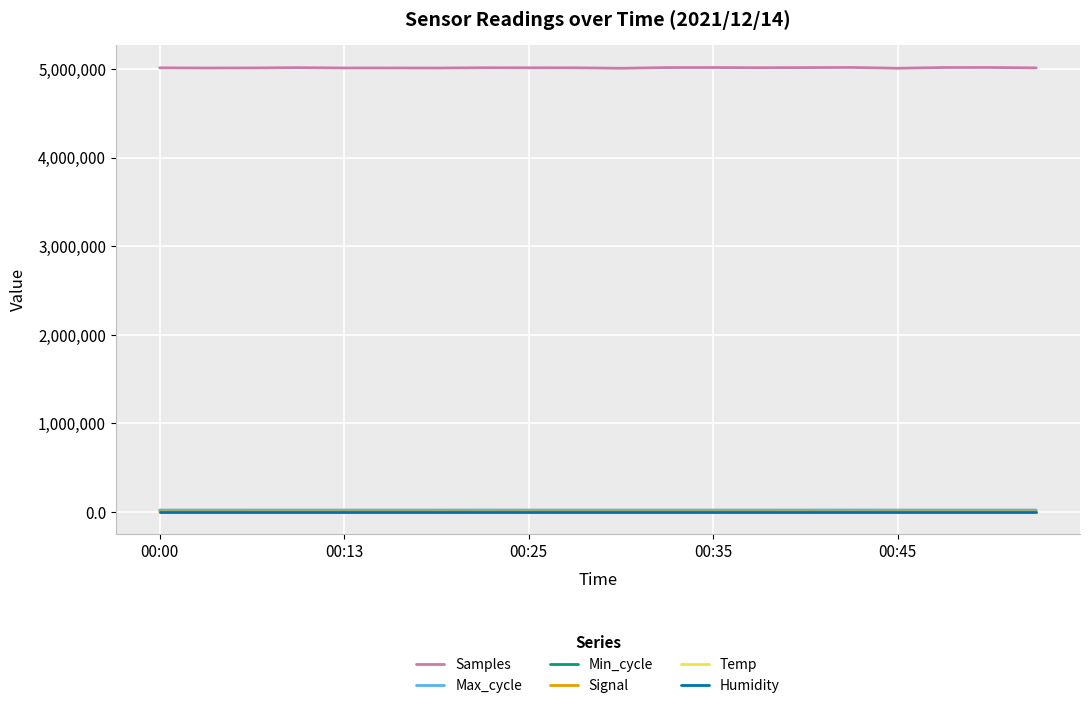

Which series has the largest total across all categories?

Samples